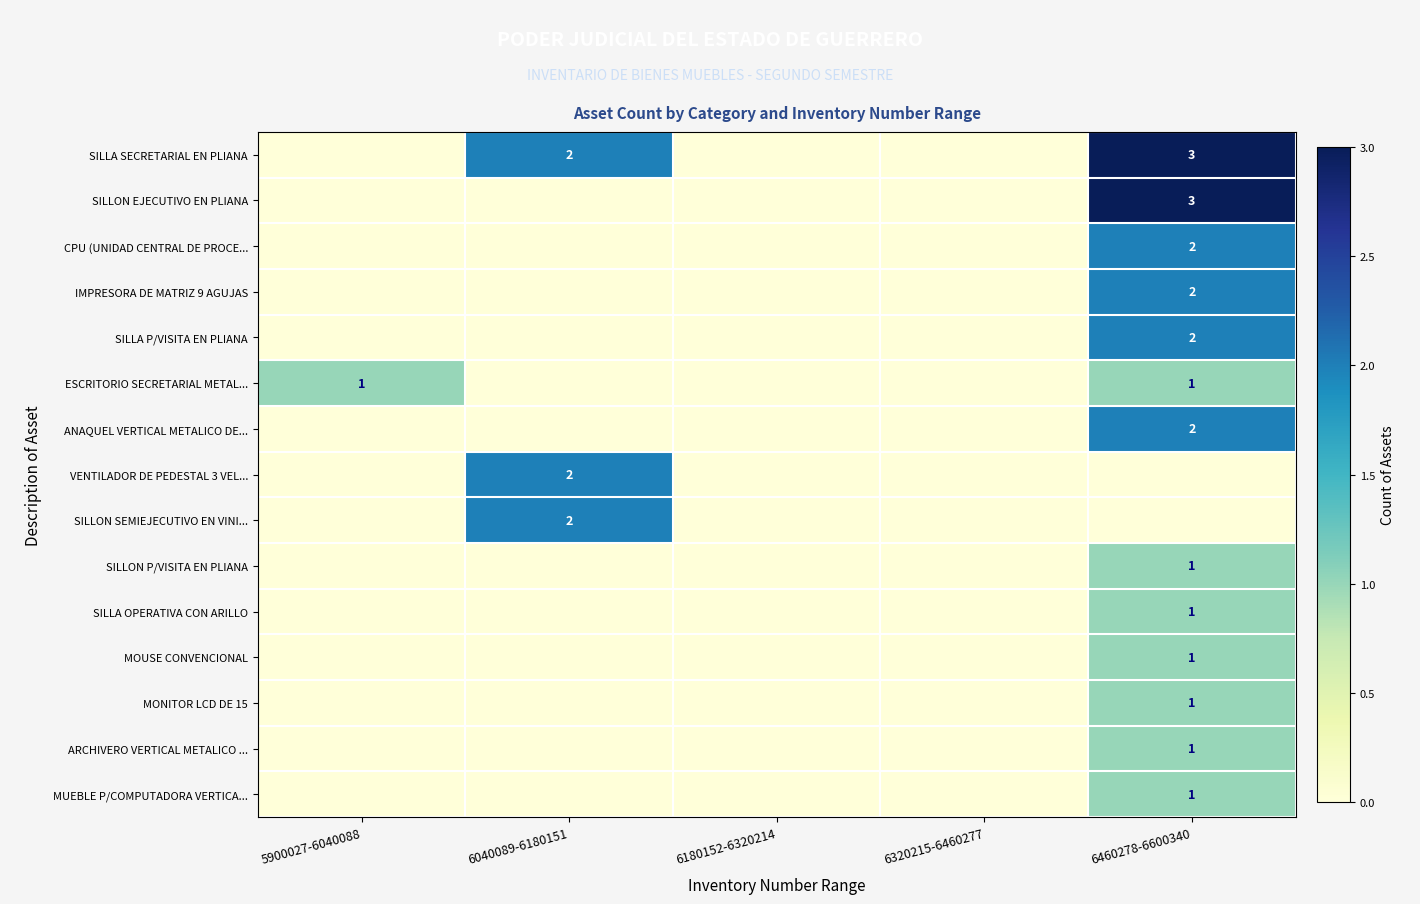

The ESCRITORIO SECRETARIAL METAL... series shows 1 at 5900027-6040088. True or false?

True